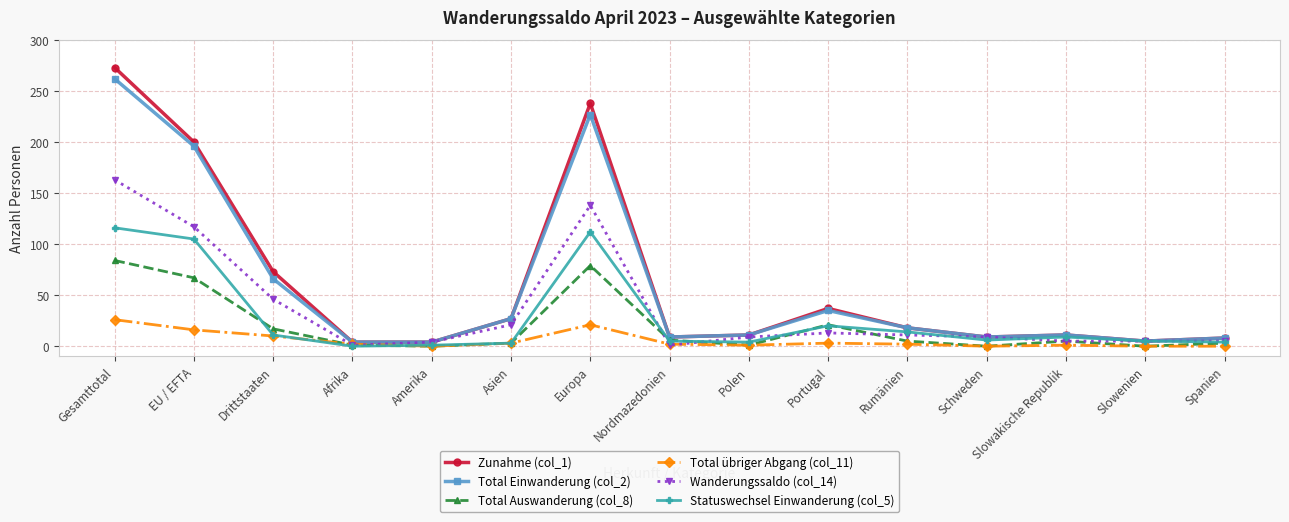

Is the value of Total Einwanderung (col_2) at Afrika greater than the value of Total Auswanderung (col_8) at Drittstaaten?

No